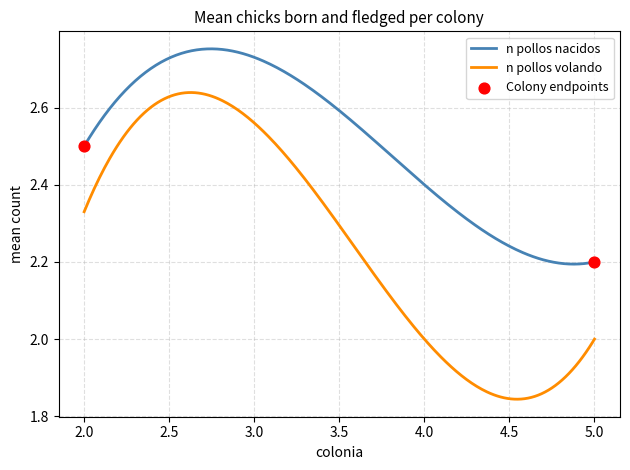

Which series has the largest total across all categories?

n pollos nacidos